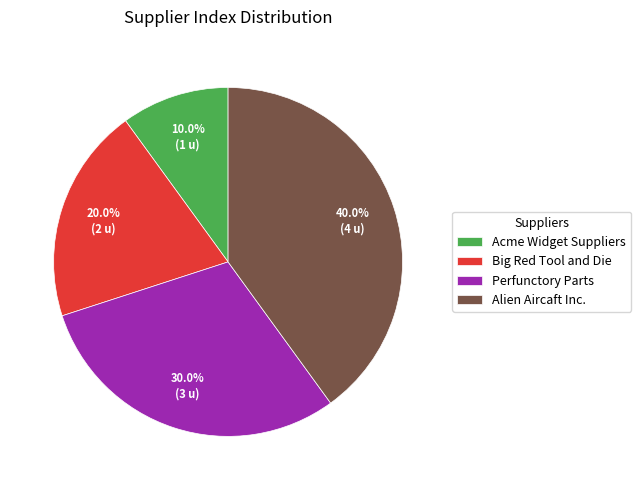

What percentage do Alien Aircaft Inc. and Perfunctory Parts together represent?

70.0%